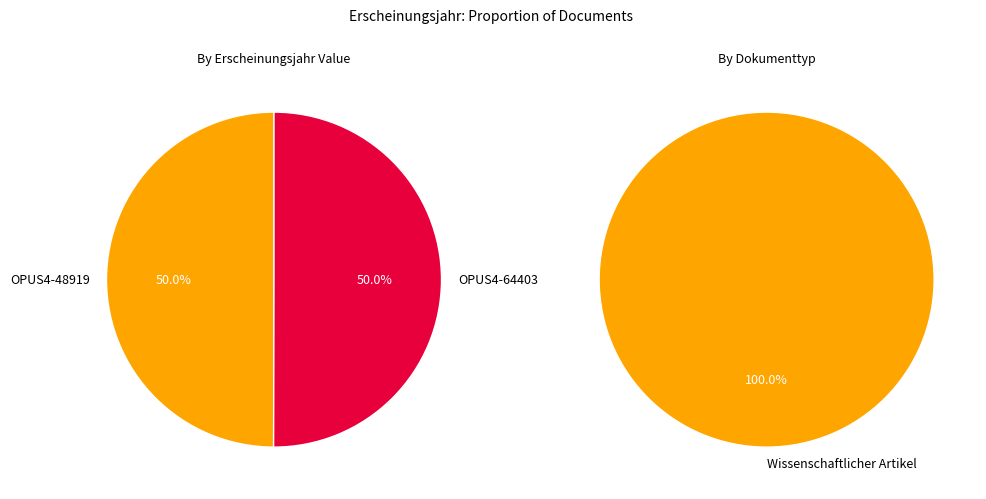

To the nearest percent, what is the combined percentage of OPUS4-64403 and OPUS4-48919?

100%